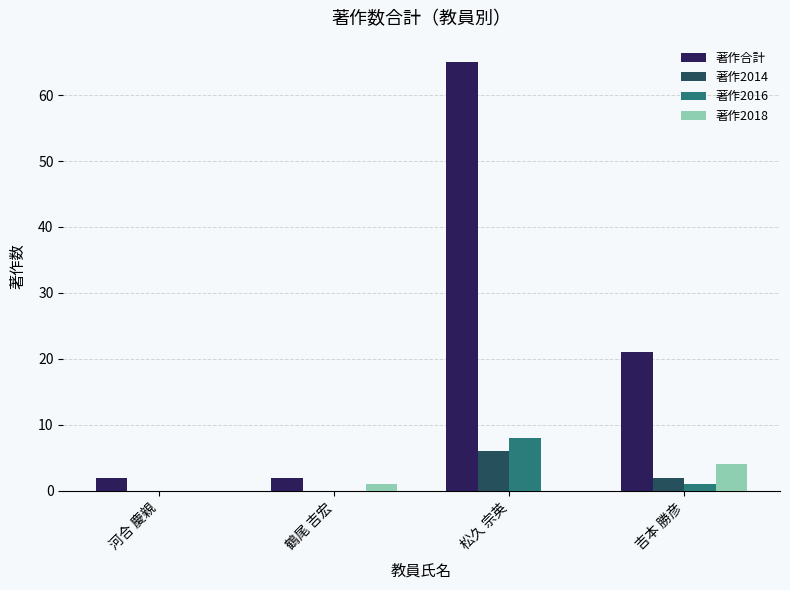

Where does the 著作合計 series first go above 21?

松久 宗英